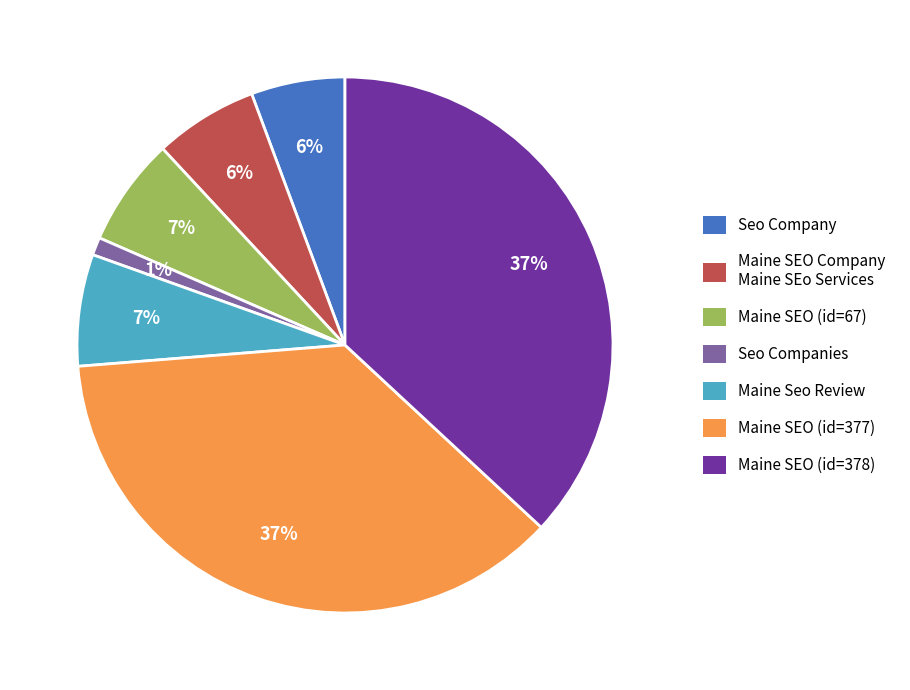

To the nearest percent, what is the difference between the largest and smallest slice percentages?

36%